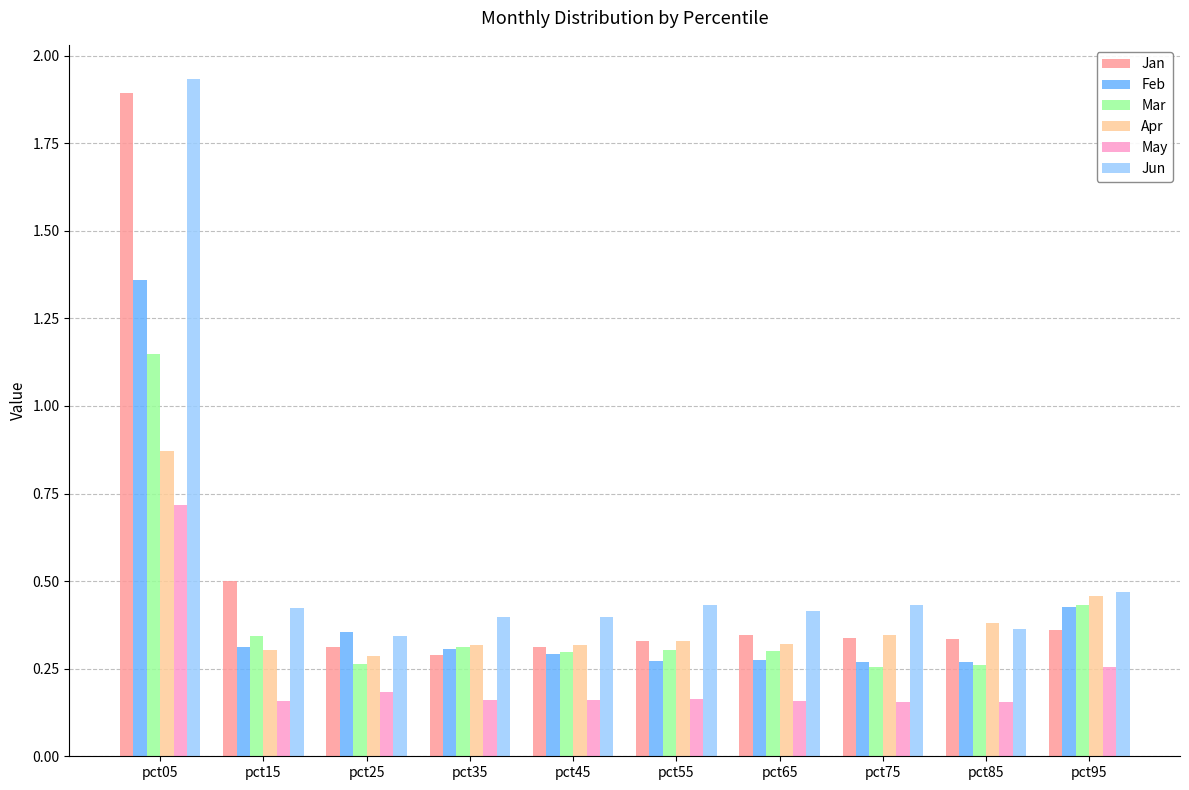

The value of Apr at pct25 is 0.3. True or false?

True